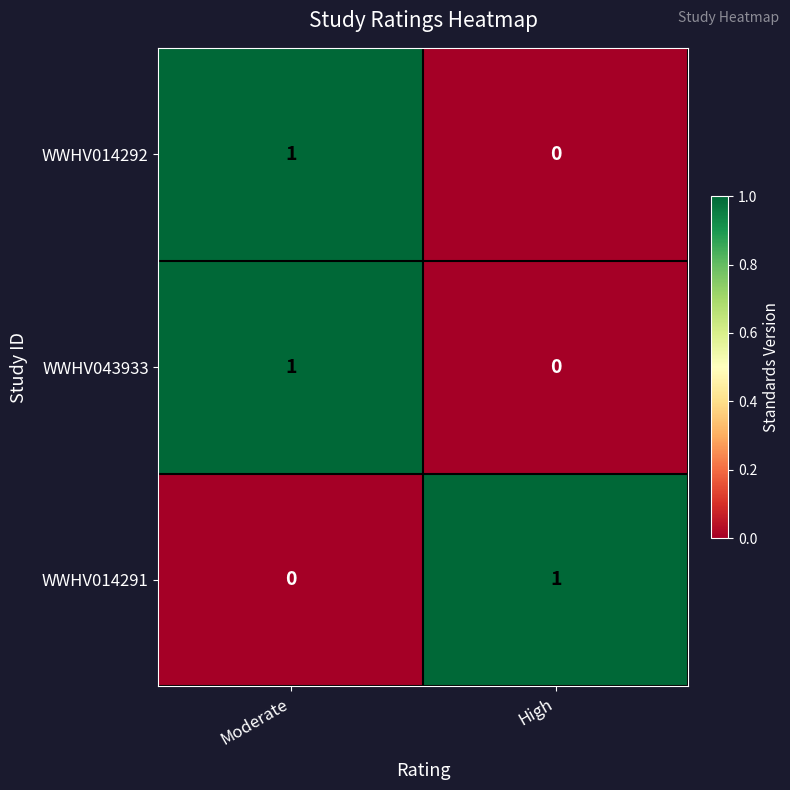

Reading right to left, list all the values displayed in this chart.

WWHV014292: High=0	Moderate=1
WWHV043933: High=0	Moderate=1
WWHV014291: High=1	Moderate=0